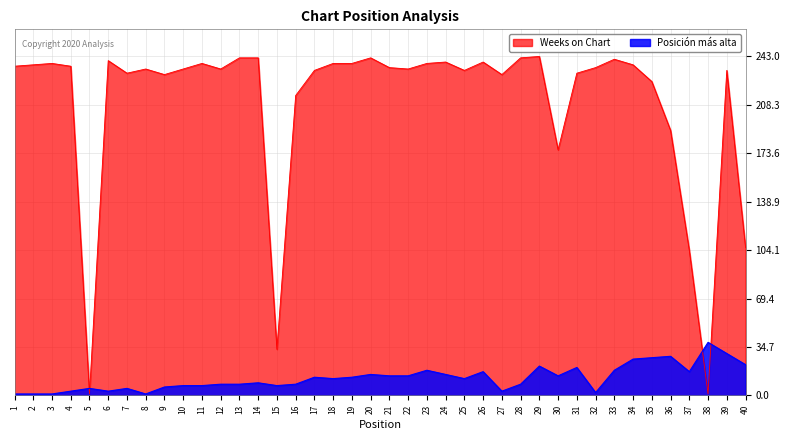

Which category has the lowest value in the Posición más alta series?

1